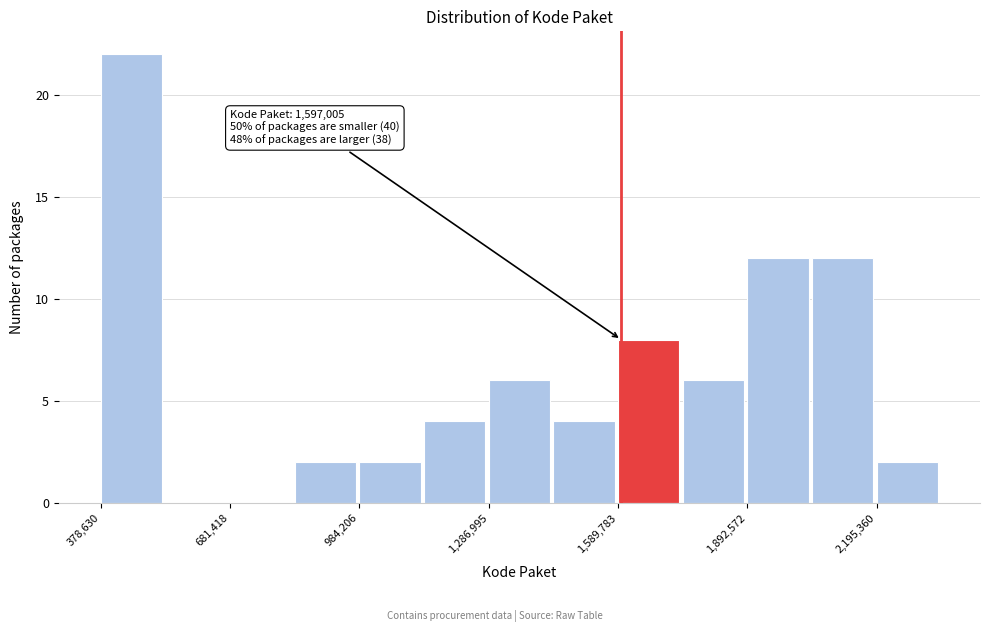

Read against the x-axis, roughly where is the centre of the tallest bar?

450000